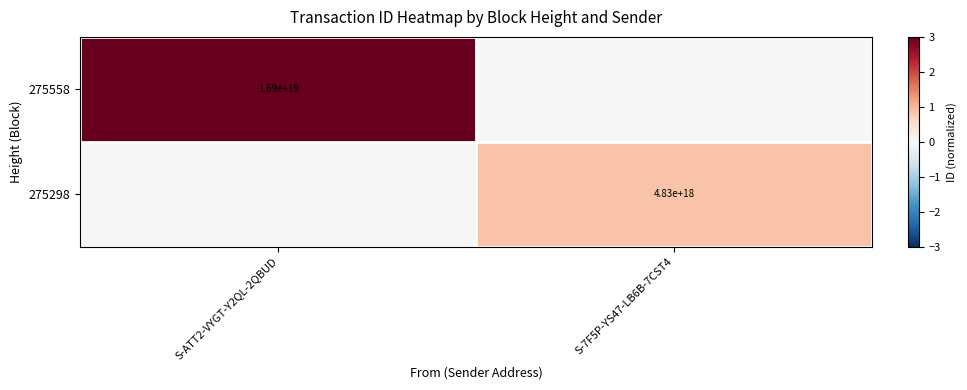

Is the value of 275558 at S-ATT2-VYGT-Y2QL-2QBUD greater than the value of 275298 at S-7F5P-YS47-LB6B-7CST4?

Yes